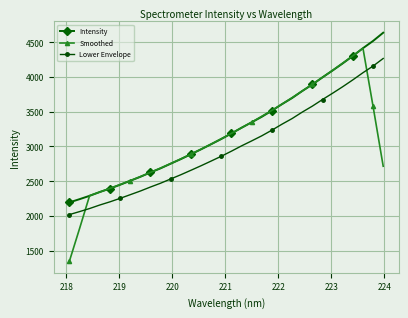

Count the number of categories in the chart.

32